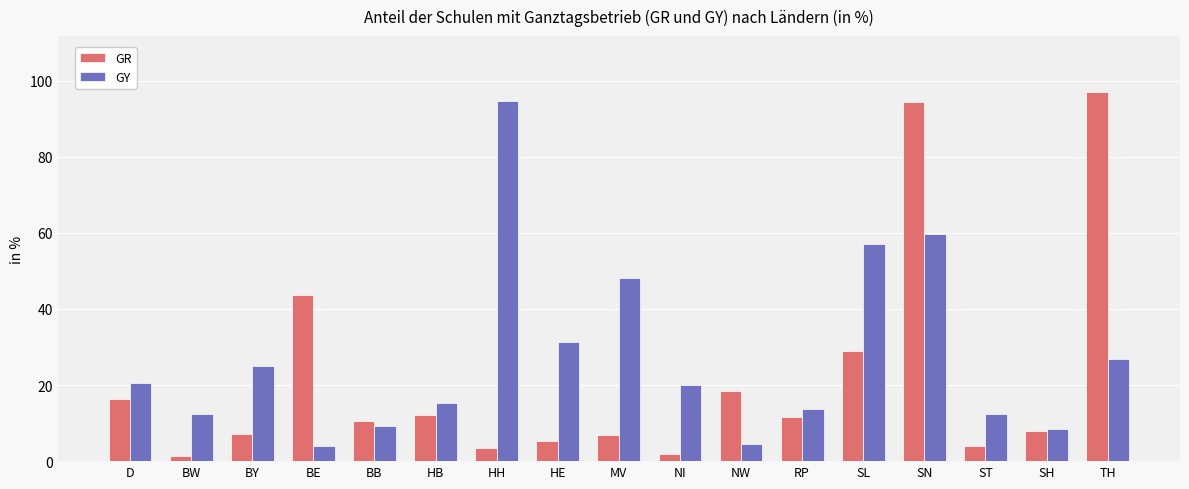

At how many categories does at least one series exceed 73?

3